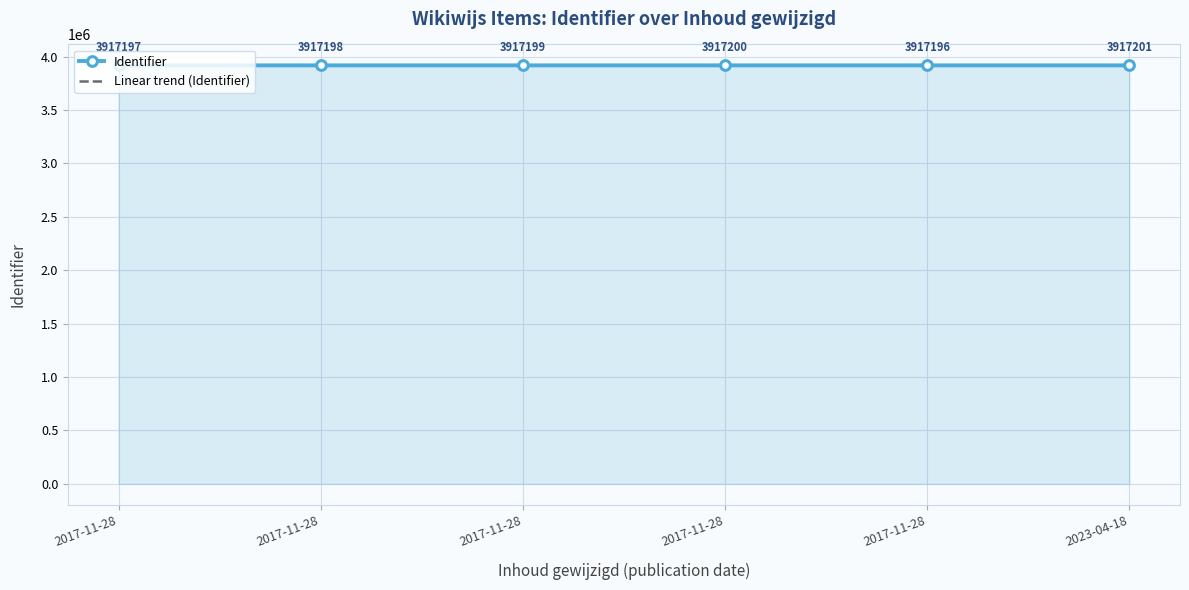

What are all the series names shown in the legend?

Identifier, Linear trend (Identifier)